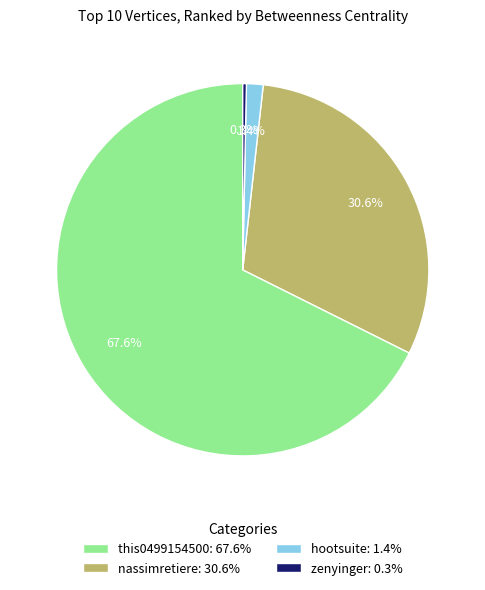

Is there any slice that represents more than half of the pie?

Yes